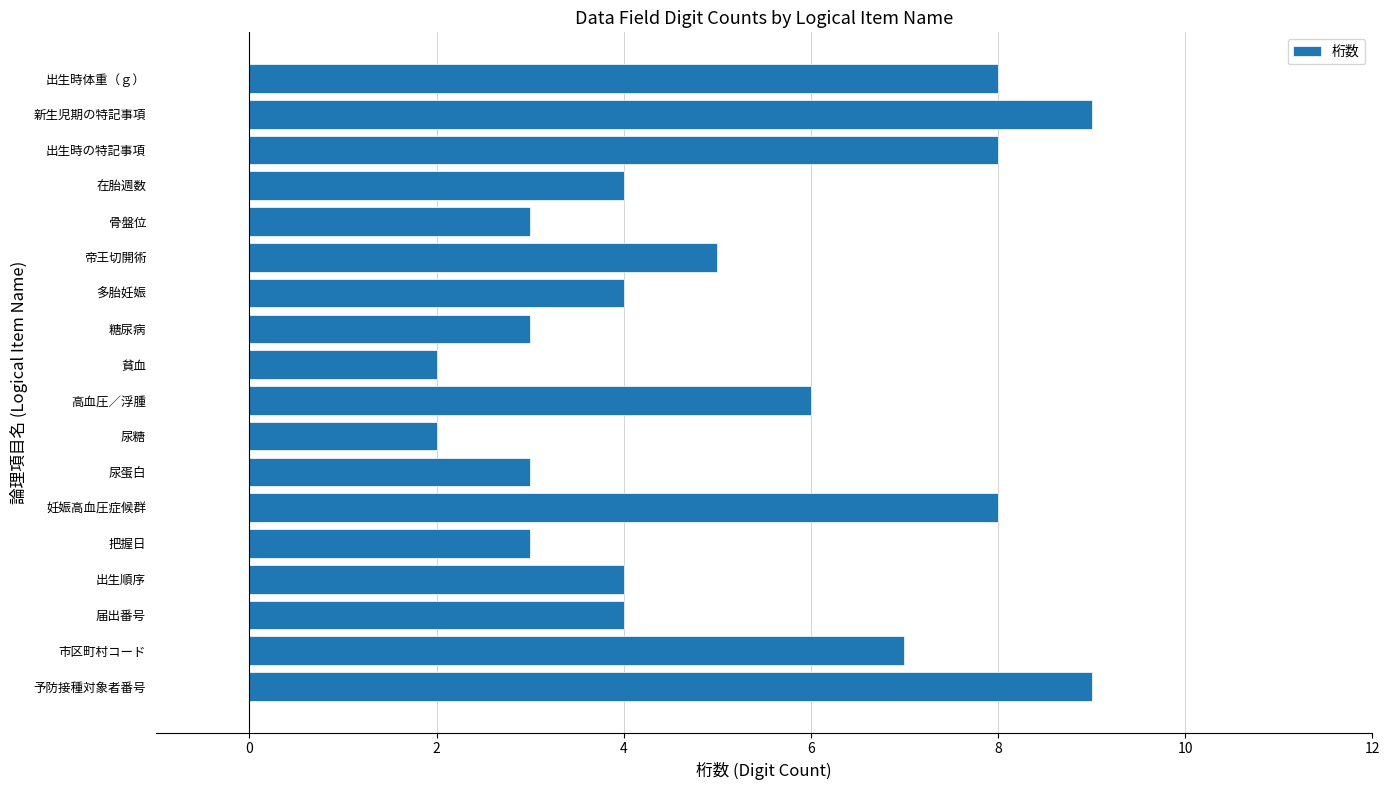

Are the bars horizontal?

Yes